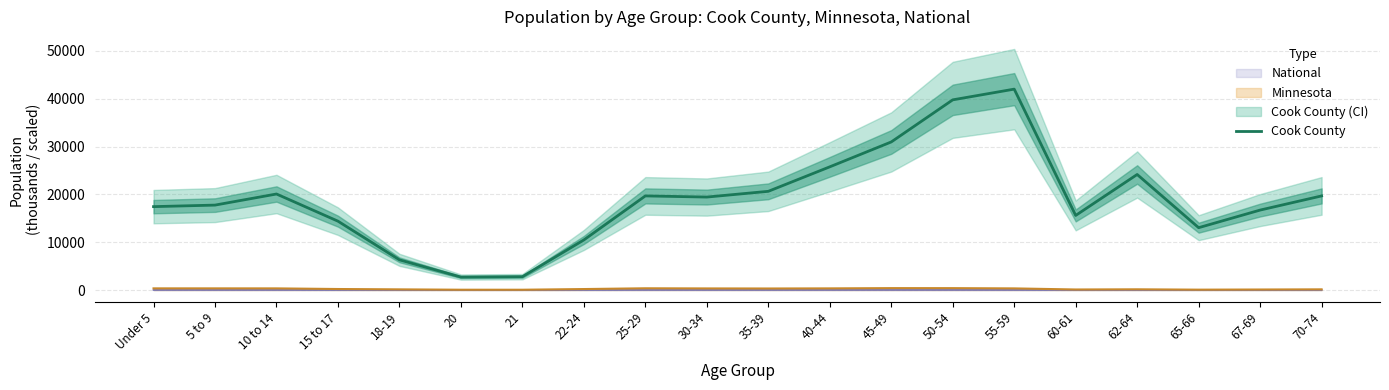

Does the chart have visible grid lines?

Yes